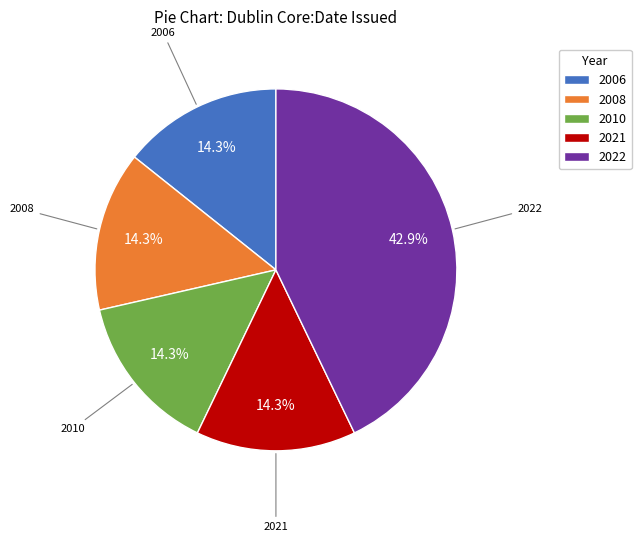

Is it true that 2021 is 2% of the pie?

False